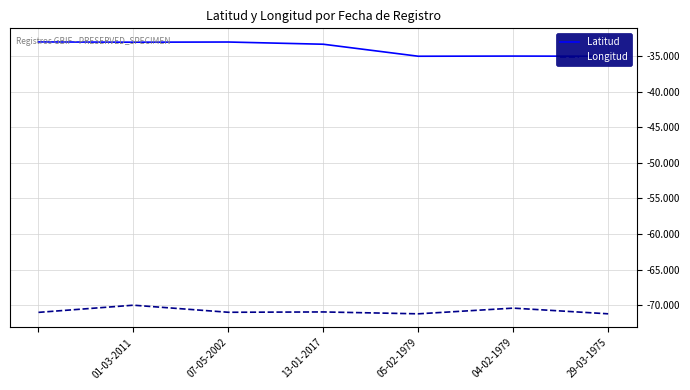

True or false: Latitud has more than 0 interior local peaks.

True